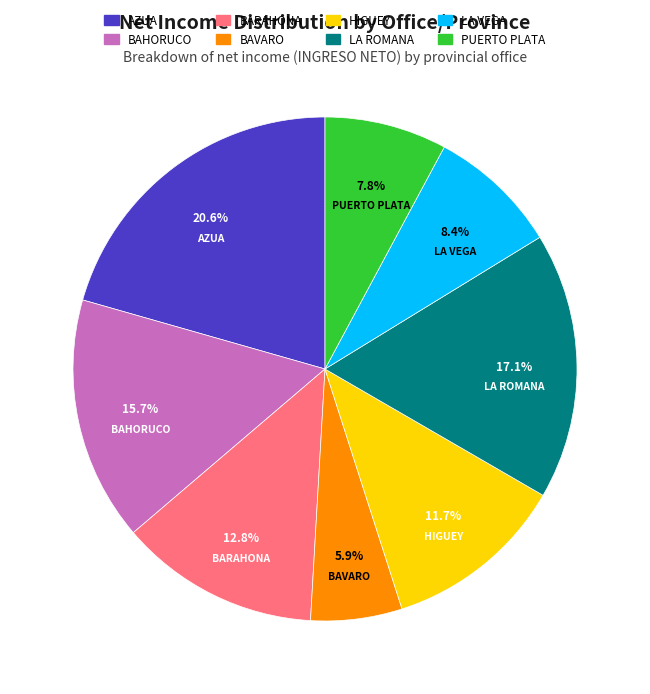

To the nearest percent, what is the combined percentage of LA ROMANA and BARAHONA?

30%